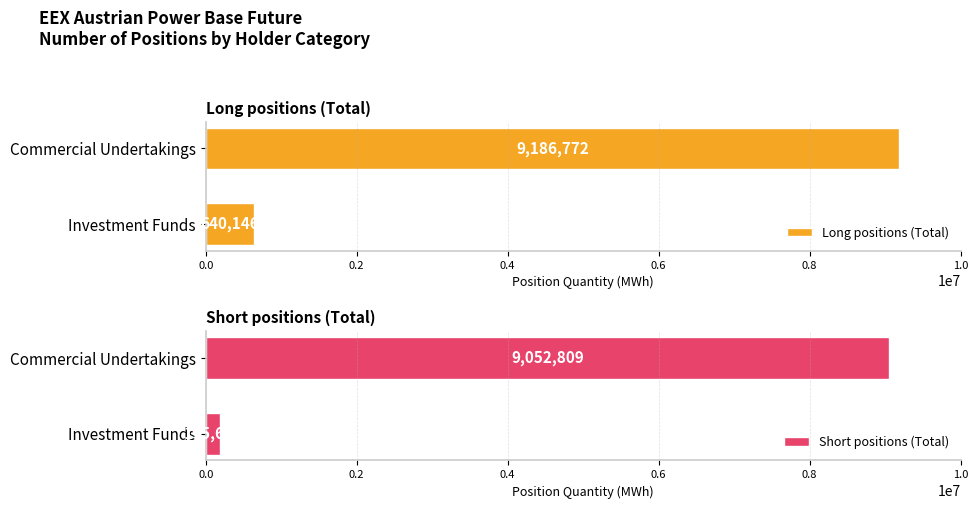

Reading left to right, what are all the values shown in this chart?

Long positions (Total): 640146	9186772
Short positions (Total): 195600	9052809